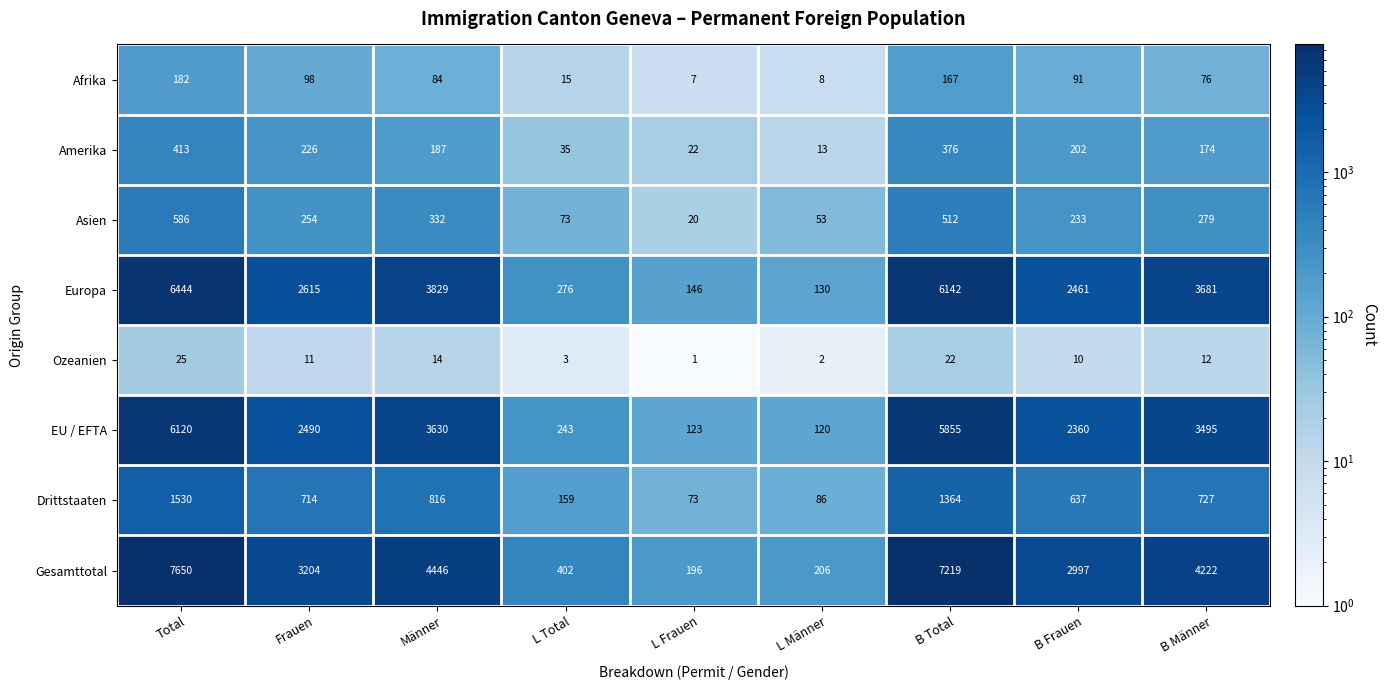

Is it true that Ozeanien equals 19 at Männer?

False